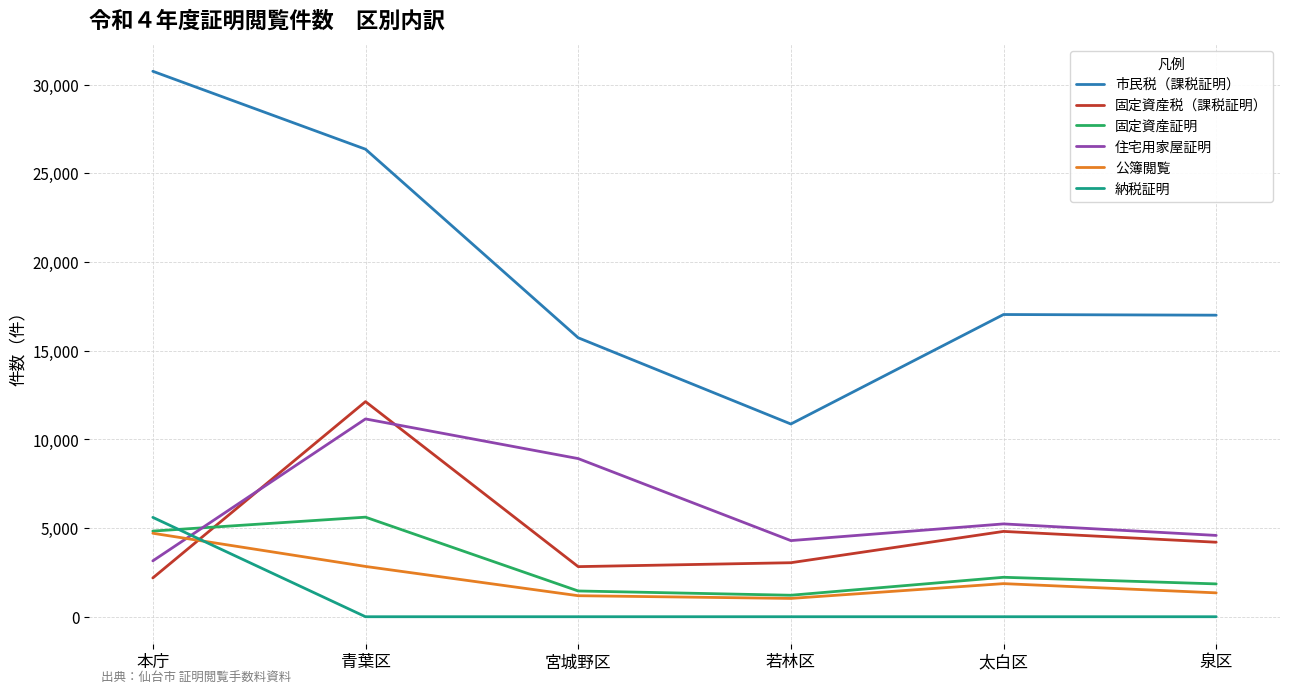

What position from the right is 本庁?

6